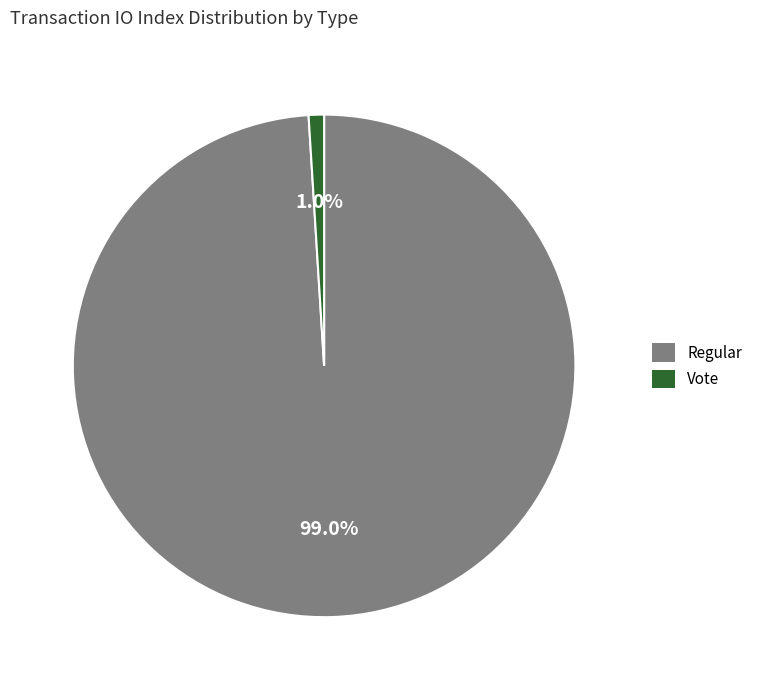

Does any single category account for the majority?

Yes